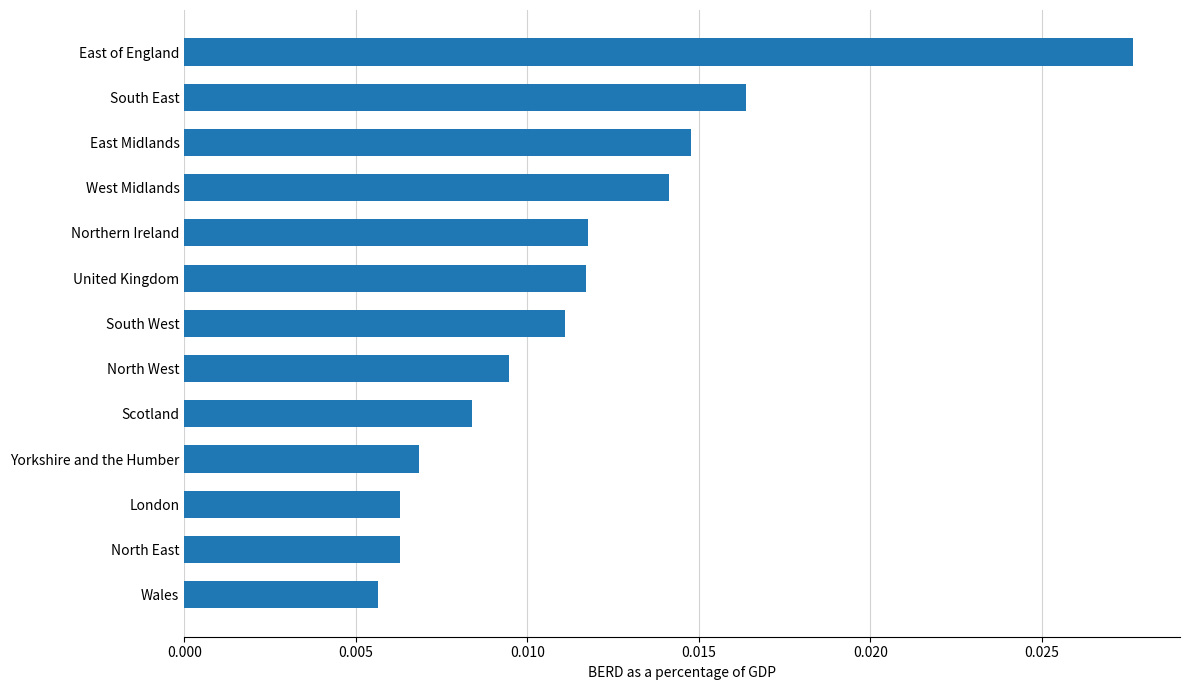

How many values are between 0 and 1?

13